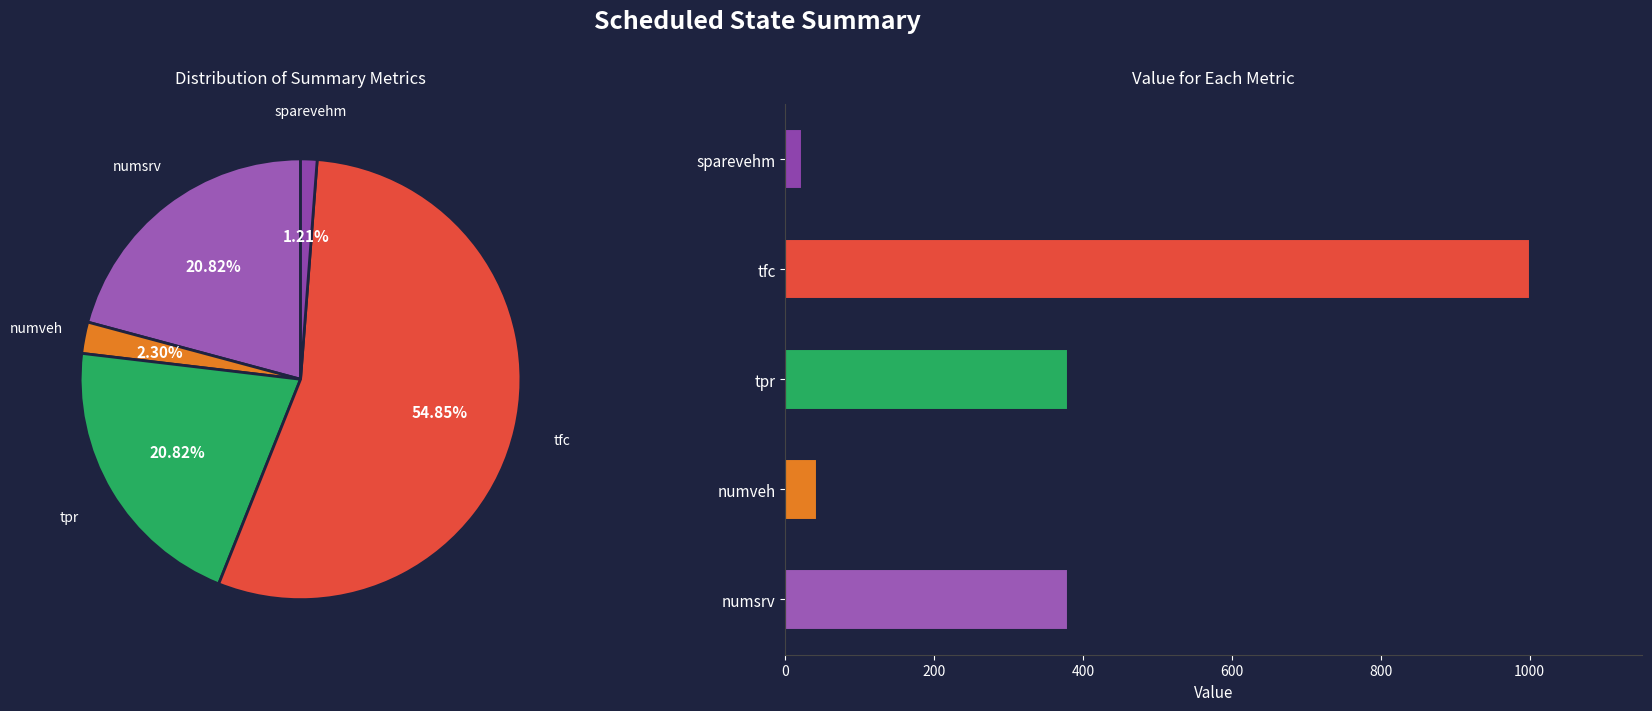

To the nearest percent, what portion does numsrv represent?

21%